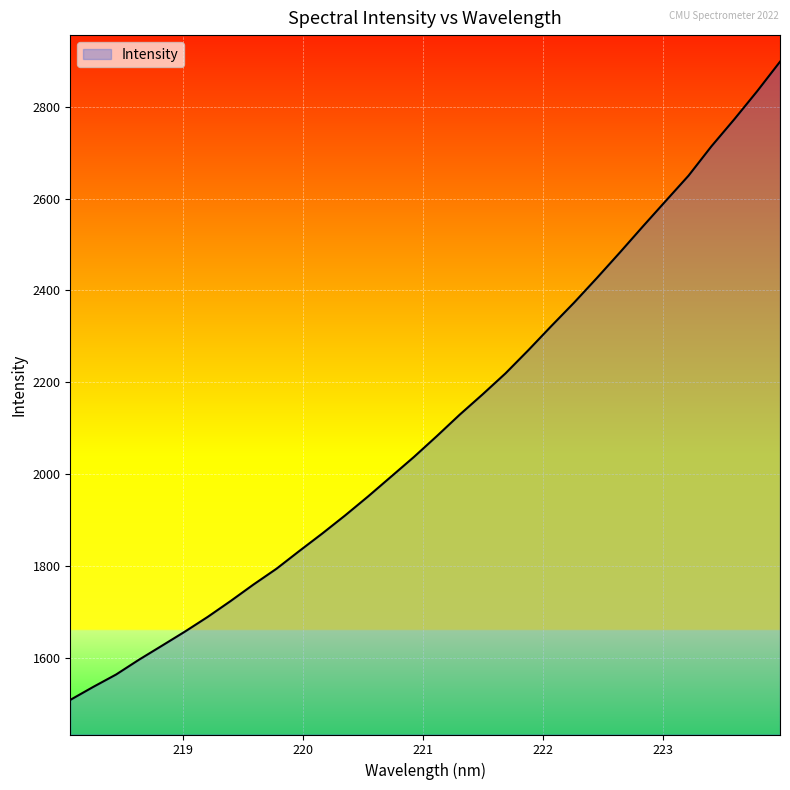

What is the smallest value displayed?

1507.8